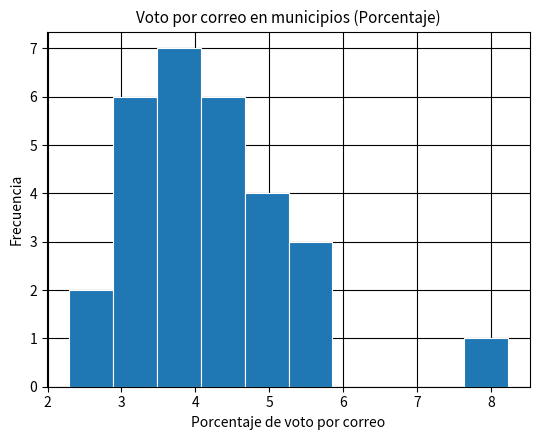

Reading left to right, transcribe this chart: for each bar, give the range it covers on the x-axis and its height. Neither the bar edges nor the heights are printed on the chart, so give them approximately, as read against the axes.

2.3 to 2.9: 2
2.9 to 3.5: 6
3.5 to 4.1: 7
4.1 to 4.7: 6
4.7 to 5.3: 4
5.3 to 5.9: 3
5.9 to 6.4: 0
6.4 to 7.0: 0
7.0 to 7.6: 0
7.6 to 8.2: 1